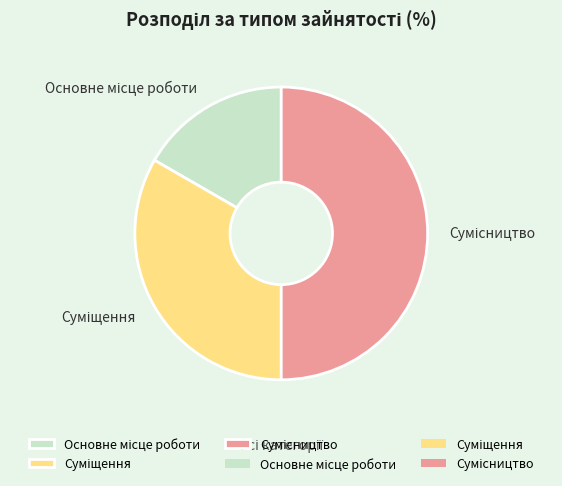

How many segments does this pie chart have?

3